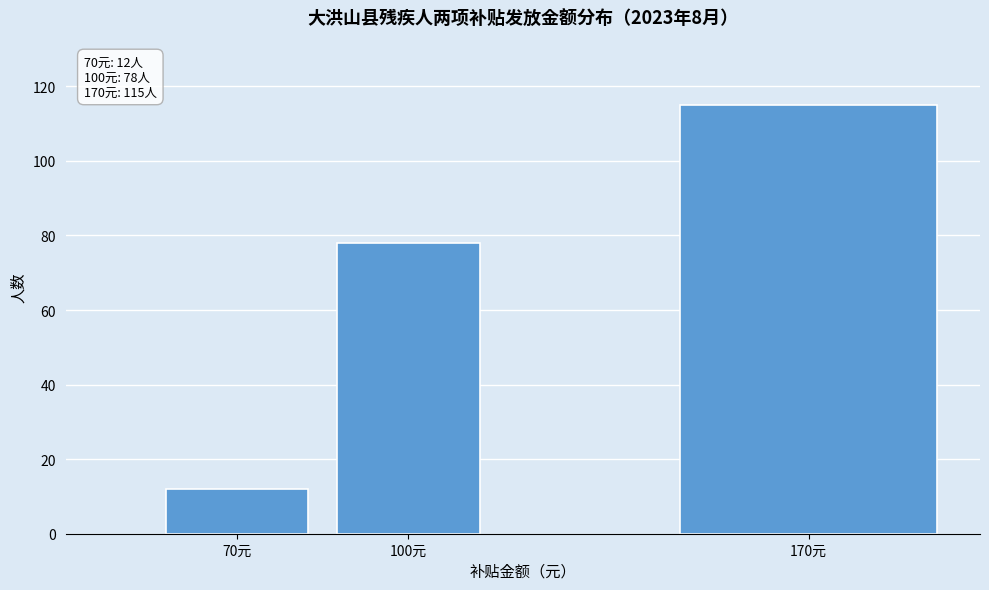

Reading right to left, transcribe all the data shown in this chart.

115	78	12